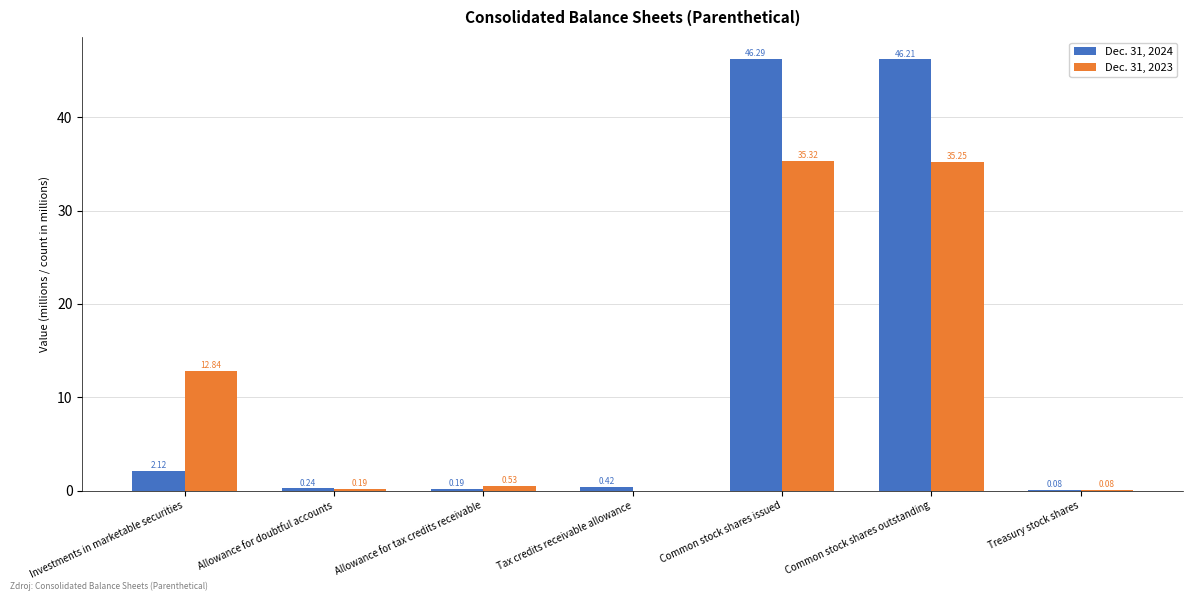

What are all the series names shown in the legend?

Dec. 31, 2024, Dec. 31, 2023